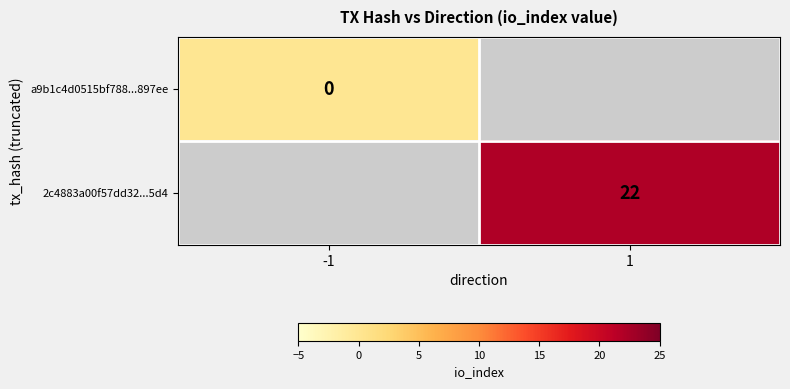

The 2c4883a00f57dd32...5d4 series shows 38 at 1. True or false?

False